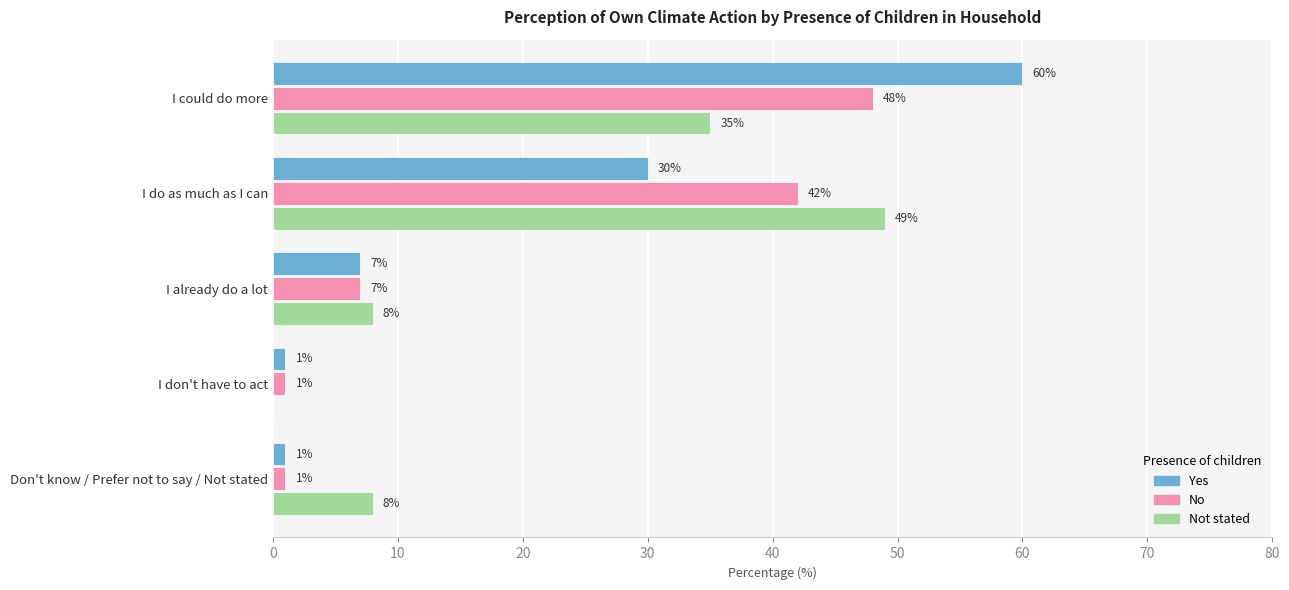

What is the sum of all Yes values?

99